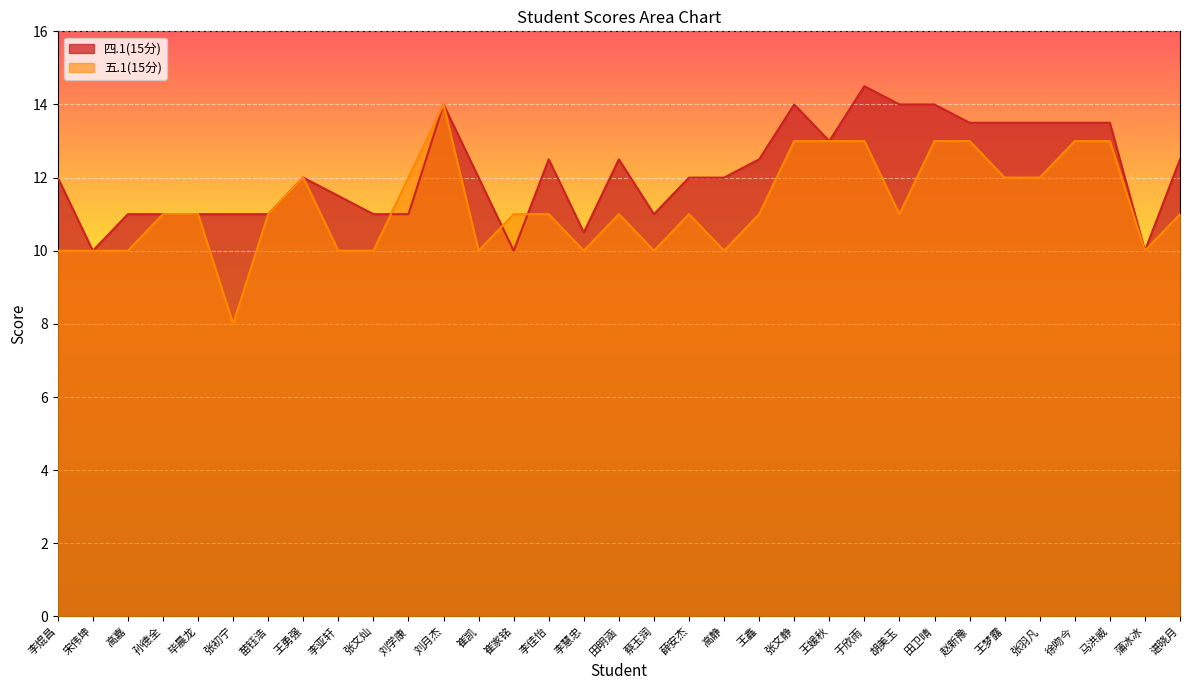

The value of 五.1(15分) at 李佳怡 is 11.0. True or false?

True